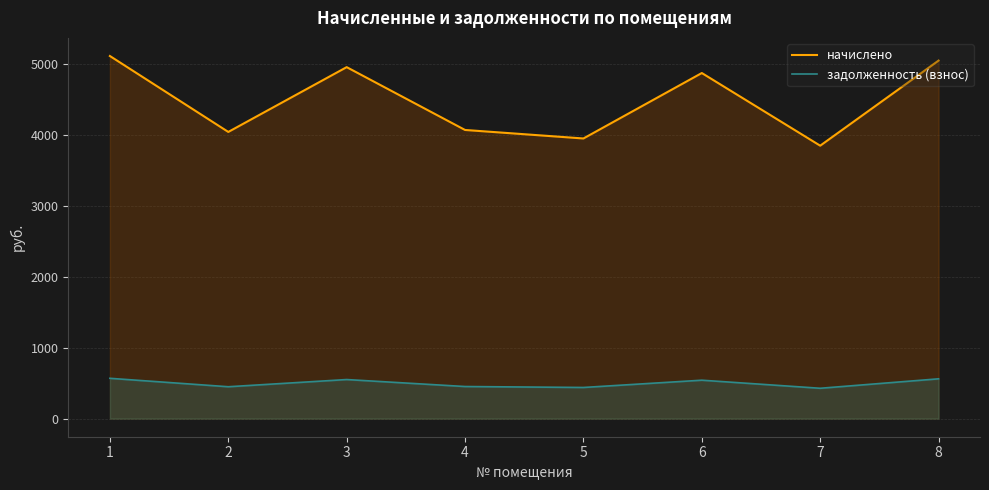

True or false: начислено and задолженность (взнос) cross at least once.

False